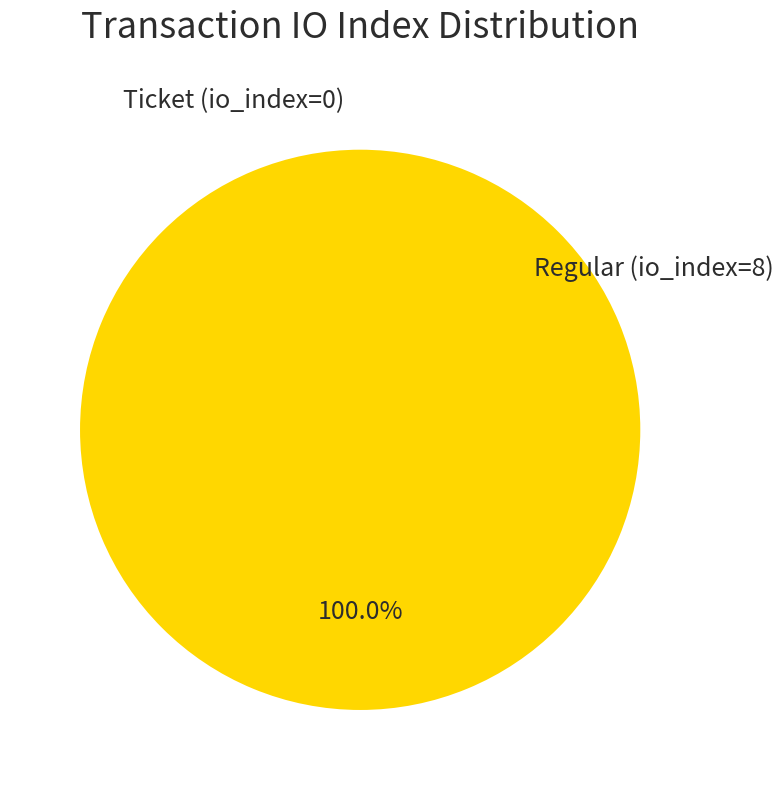

Is Ticket (io_index=0) the majority of the pie?

No